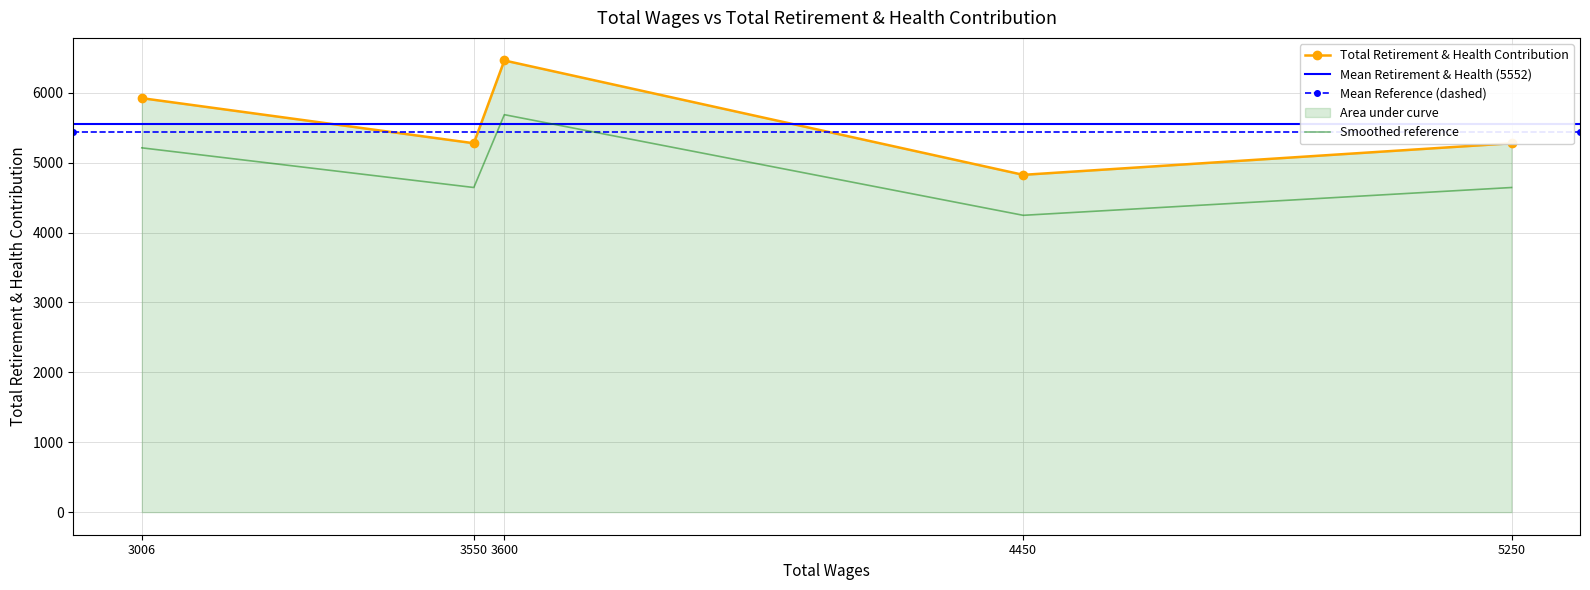

Read the value at 3600, to the nearest 50.

6450